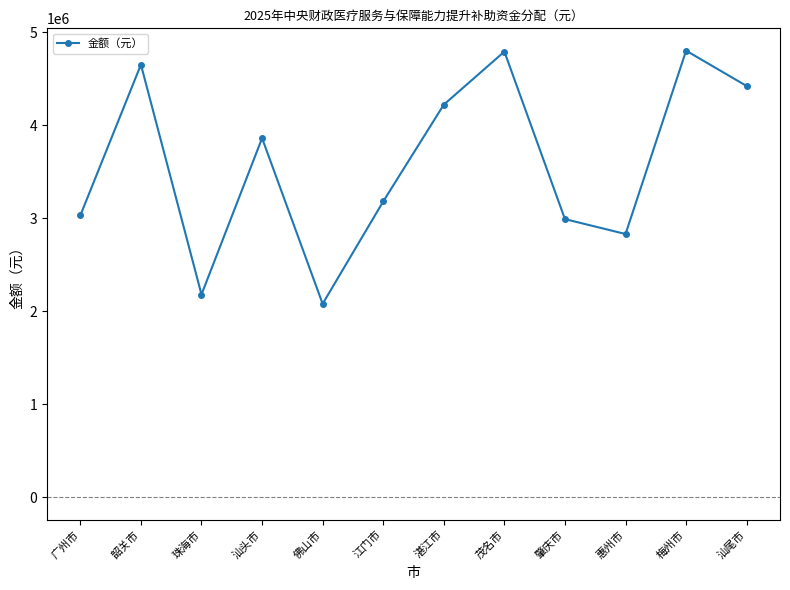

What is the difference between the maximum and minimum values?

2720000